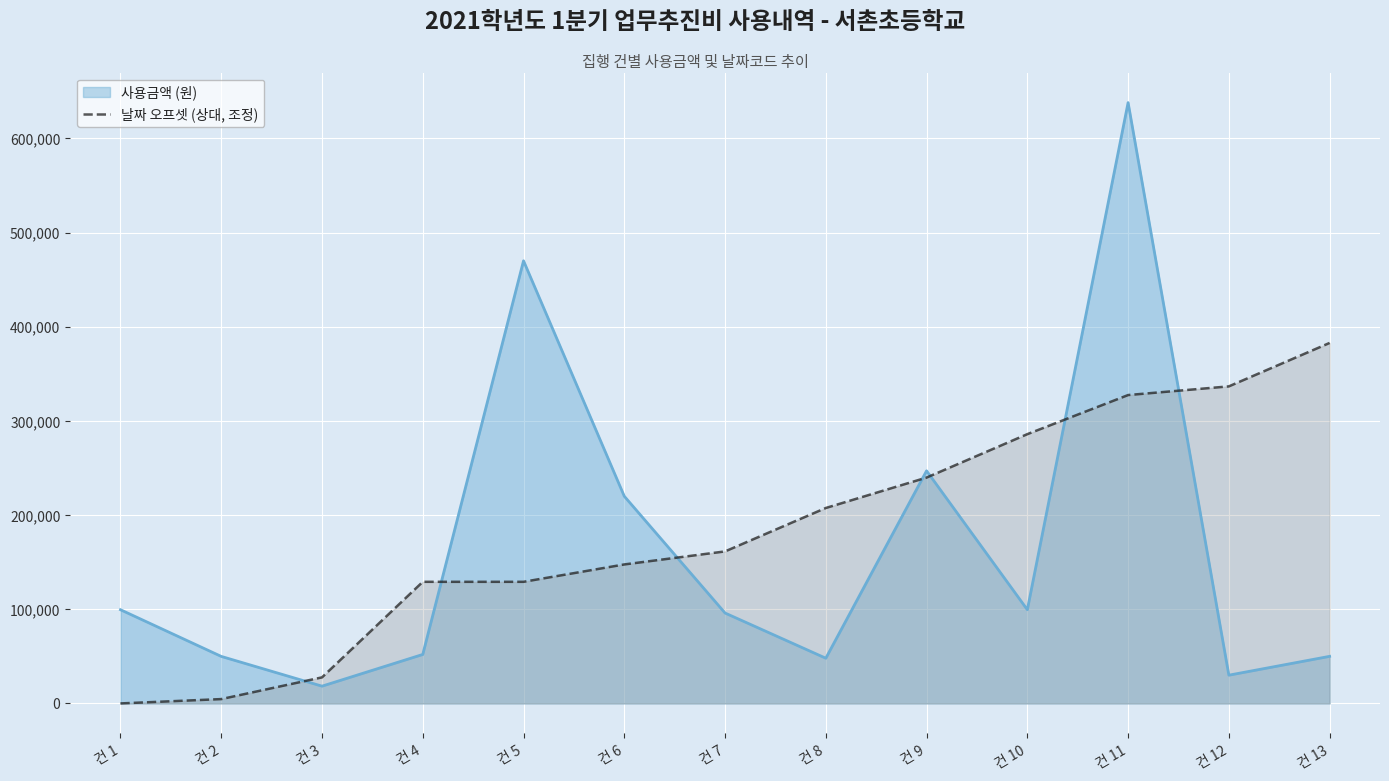

How many series are shown in this chart?

2